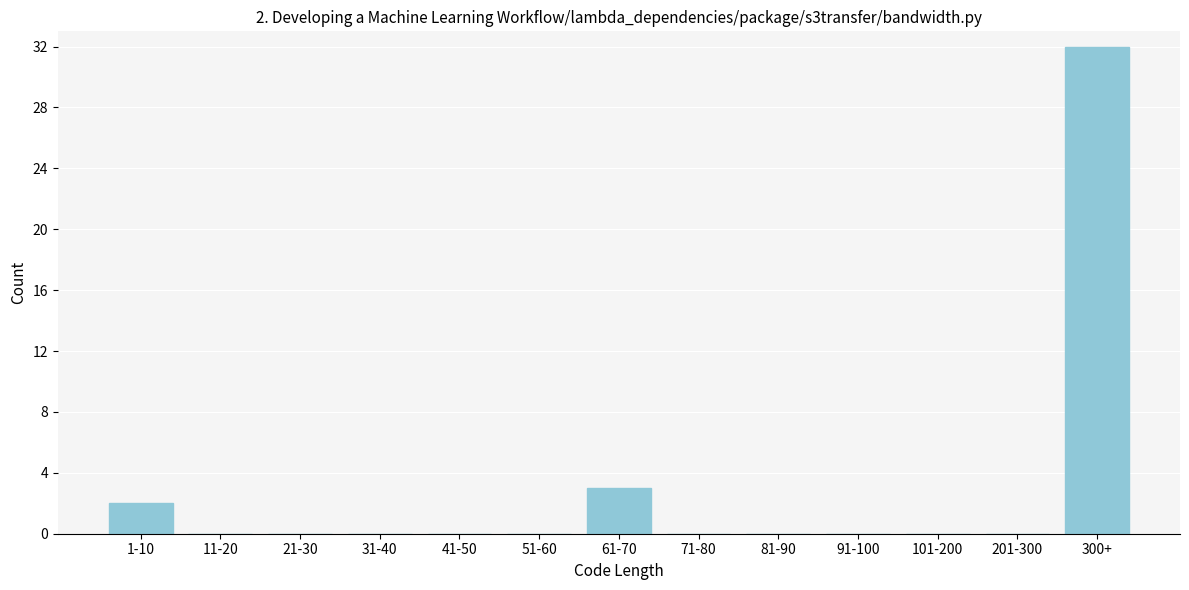

Reading right to left, list all the values displayed in this chart.

300+=32	201-300=0	101-200=0	91-100=0	81-90=0	71-80=0	61-70=3	51-60=0	41-50=0	31-40=0	21-30=0	11-20=0	1-10=2